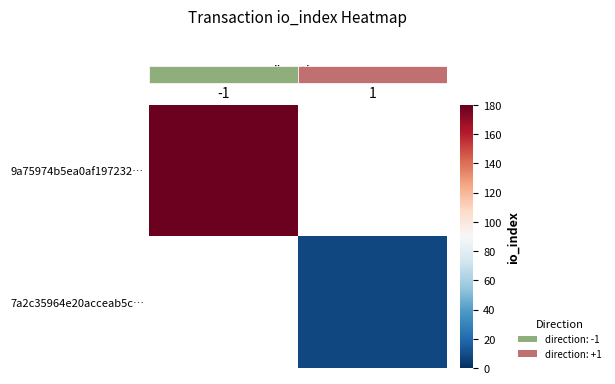

Count the number of data series in this chart.

2